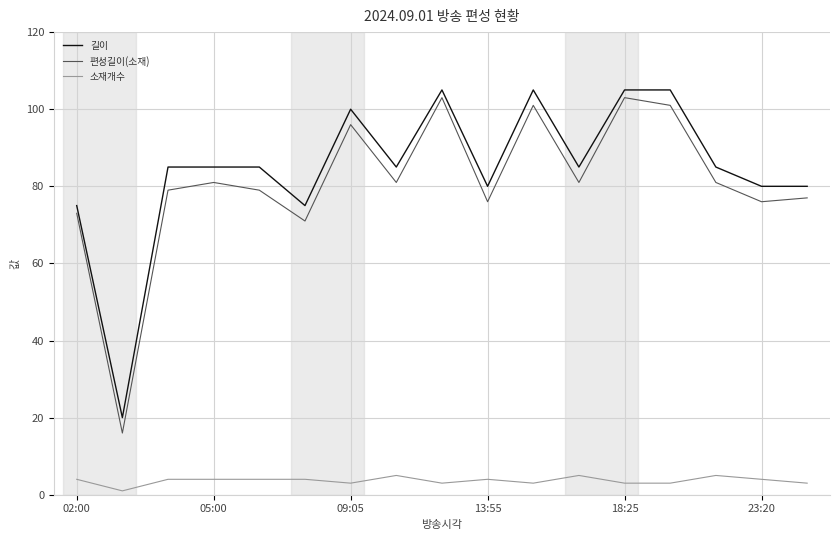

True or false: 소재개수 and 편성길이(소재) cross at least once.

False